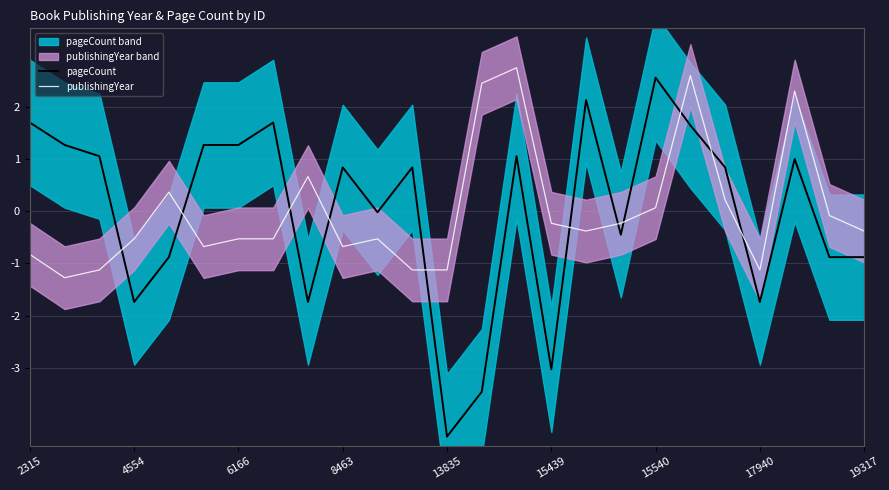

Reading right to left, transcribe all the data shown in this chart.

pageCount: -0.9	-0.9	1.0	-1.7	0.8	1.6	2.6	-0.5	2.1	-3.0	1.1	-3.5	-4.3	0.8	-0.0	0.8	-1.7	1.7	1.3	1.3	-0.9	-1.7	1.1	1.3	1.7
publishingYear: -0.4	-0.1	2.3	-1.1	0.2	2.6	0.1	-0.2	-0.4	-0.2	2.7	2.4	-1.1	-1.1	-0.5	-0.7	0.7	-0.5	-0.5	-0.7	0.4	-0.5	-1.1	-1.3	-0.8